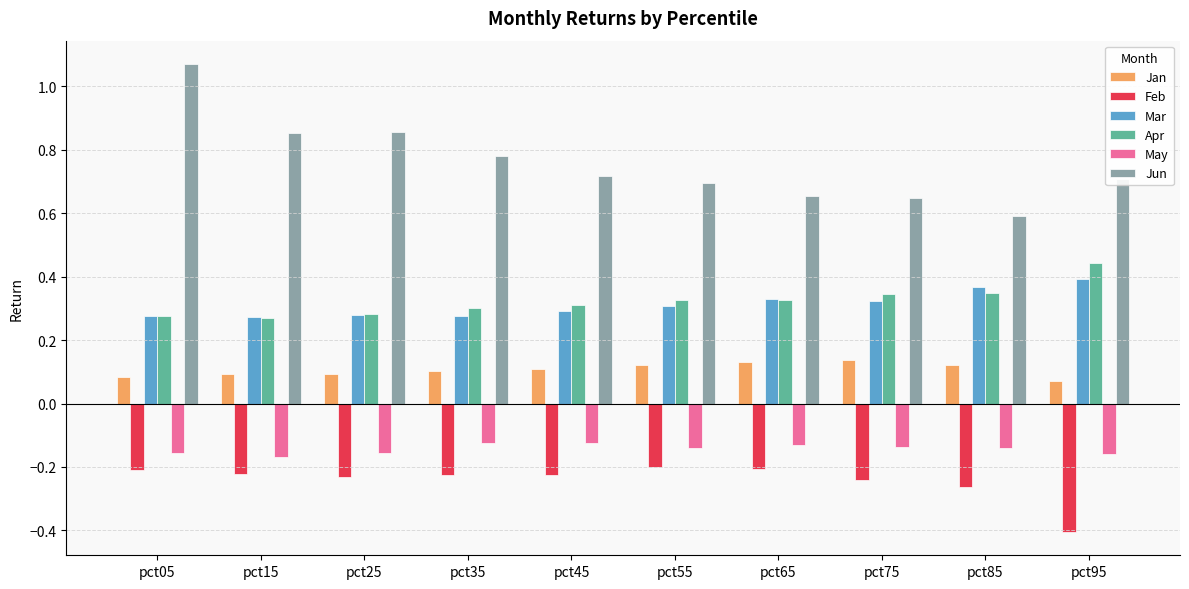

Which series has the widest spread of values?

Jun